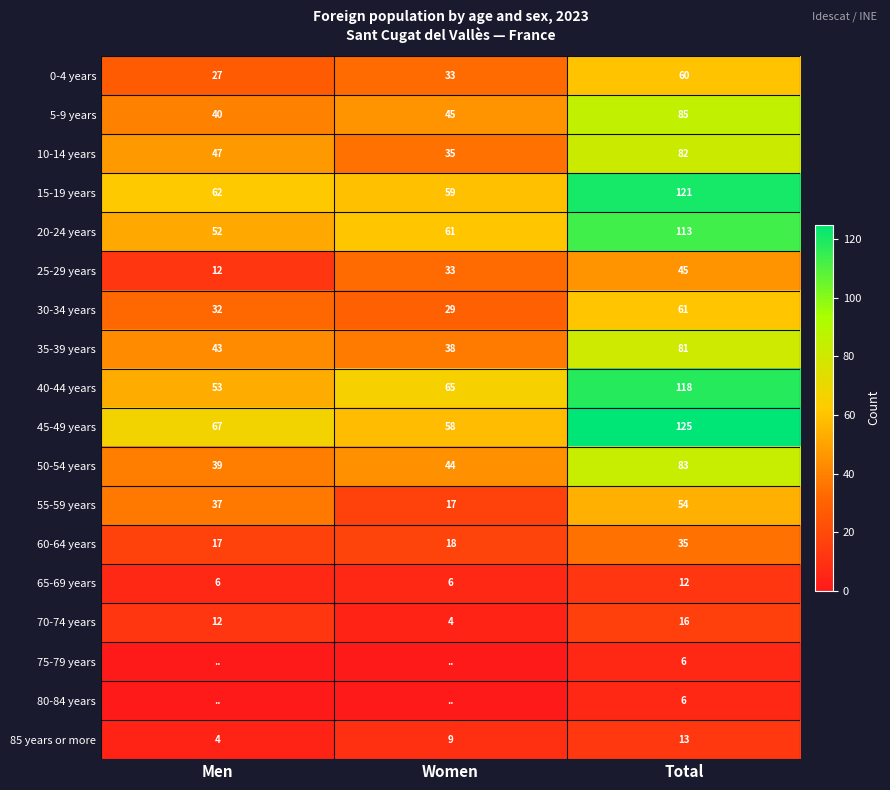

True or false: 20-24 years has a value of 113 at Total.

True